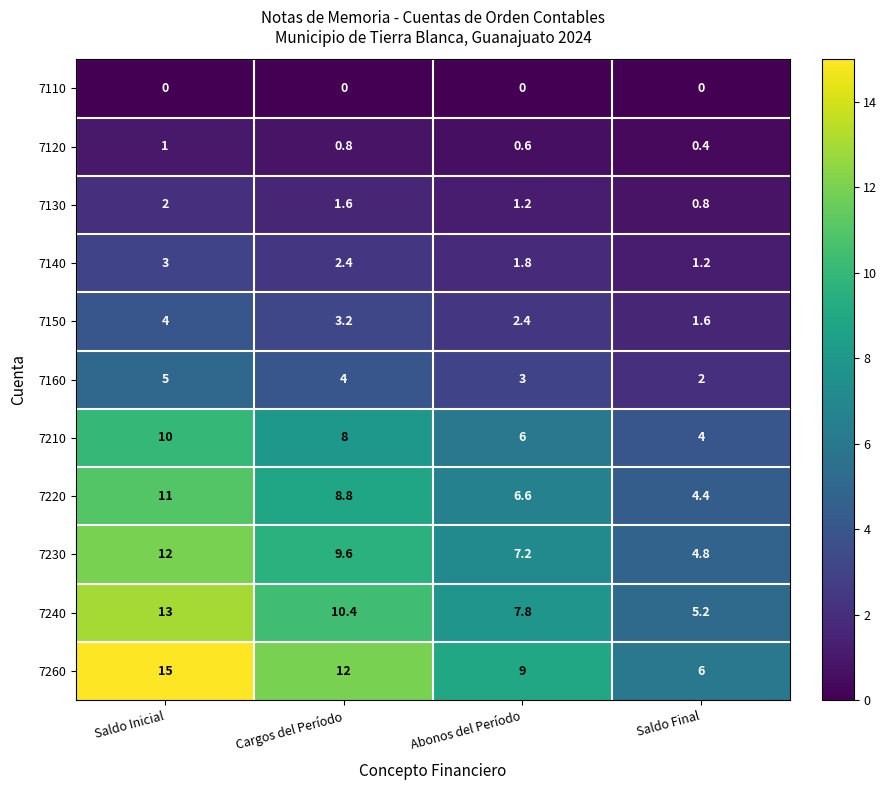

What is the spread (max minus min) of values at Abonos del Período?

9.0